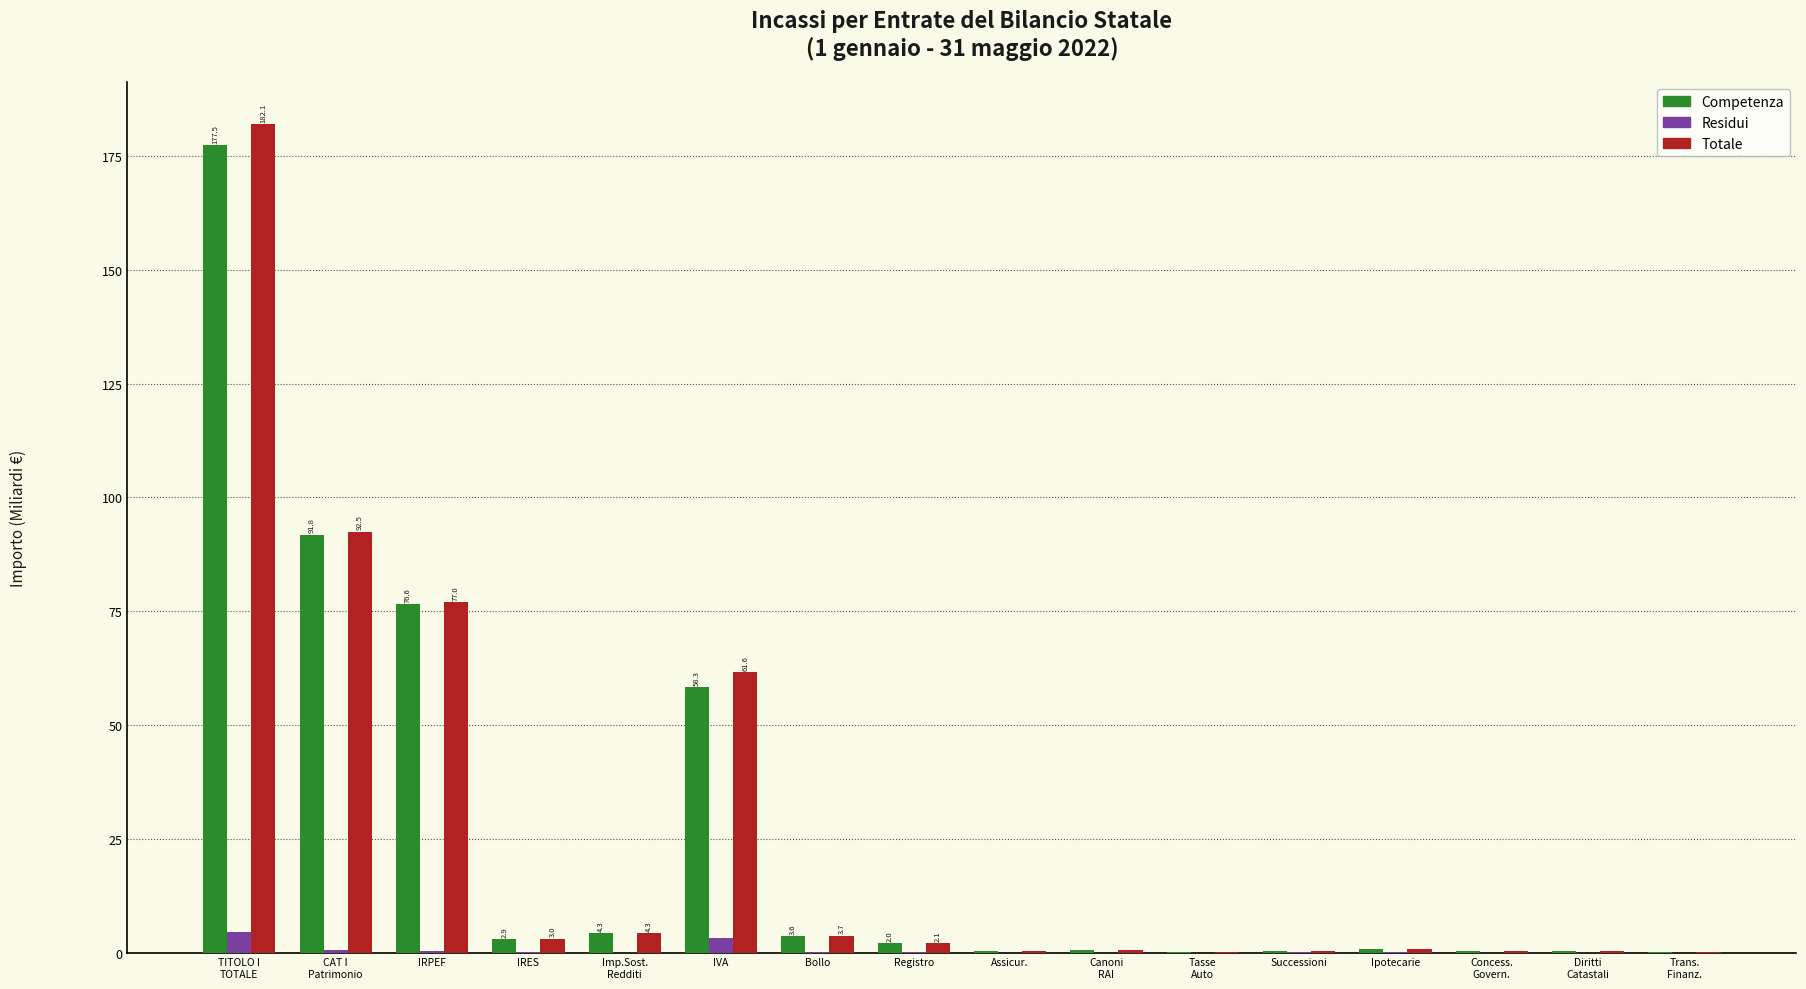

What is the highest value of the Competenza series?

177.5